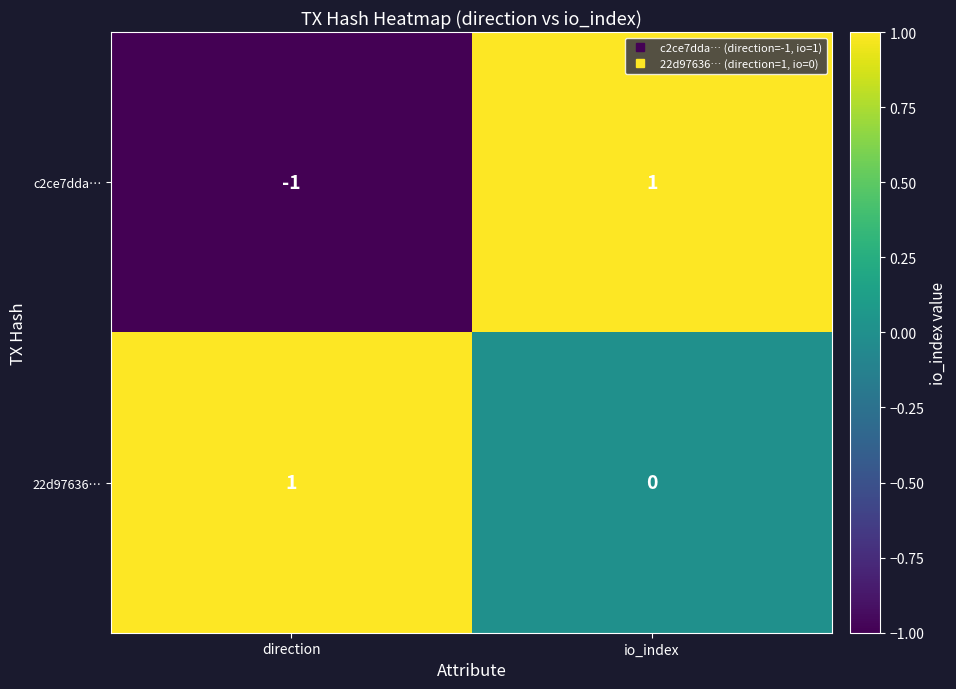

Which category has the highest value in the 22d97636… series?

direction